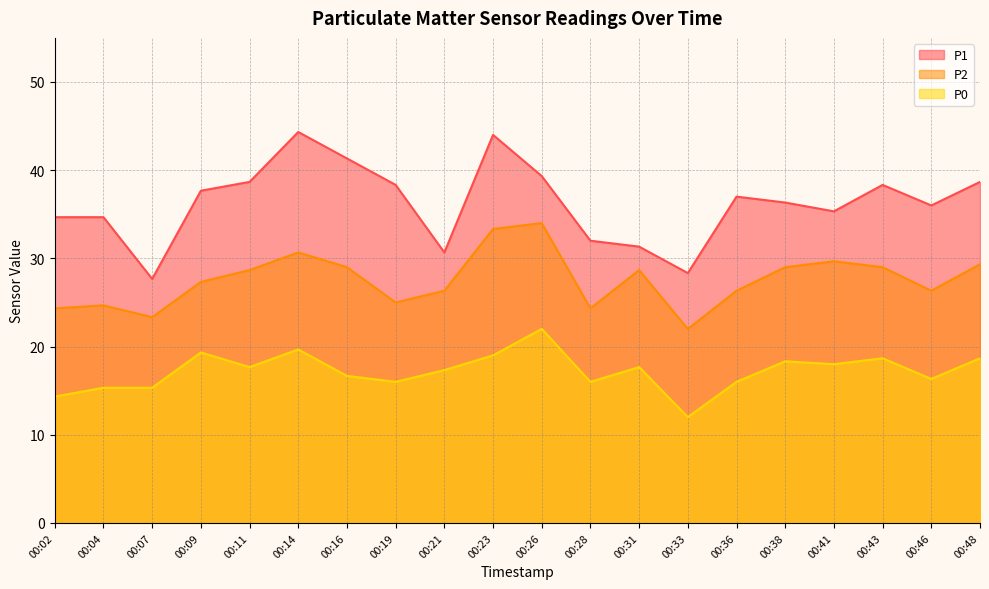

How many interior local peaks does the P2 series have?

5